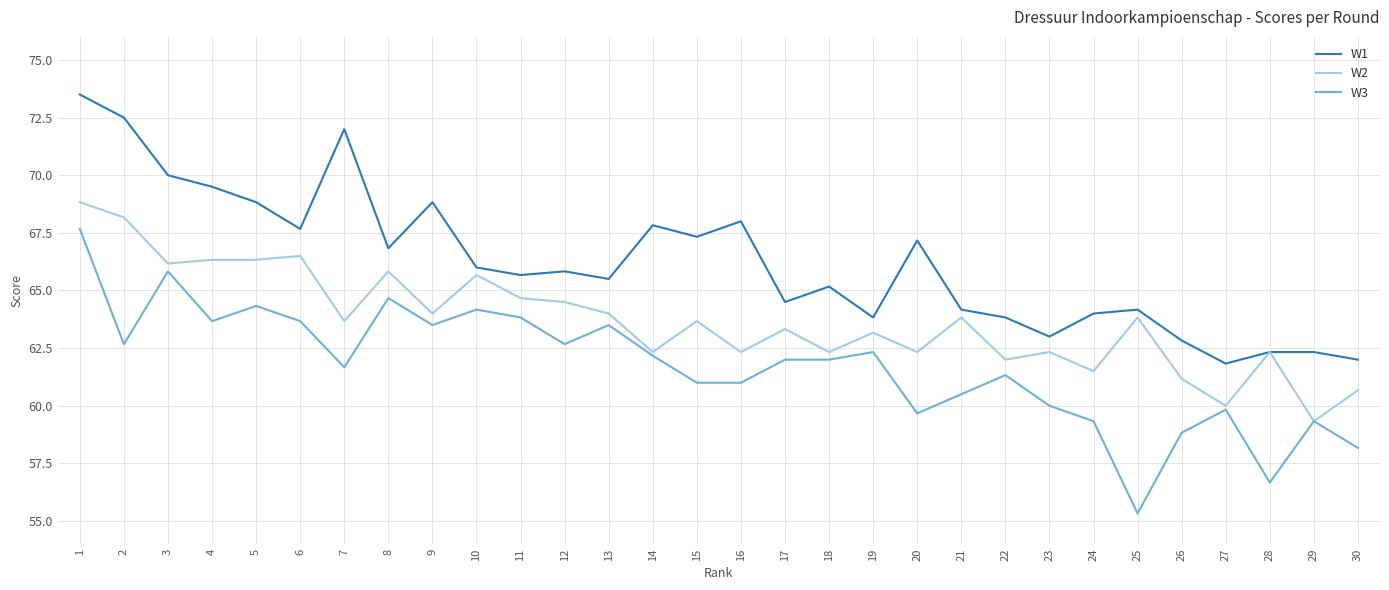

Is it true that W3 equals 58.2 at 30?

True